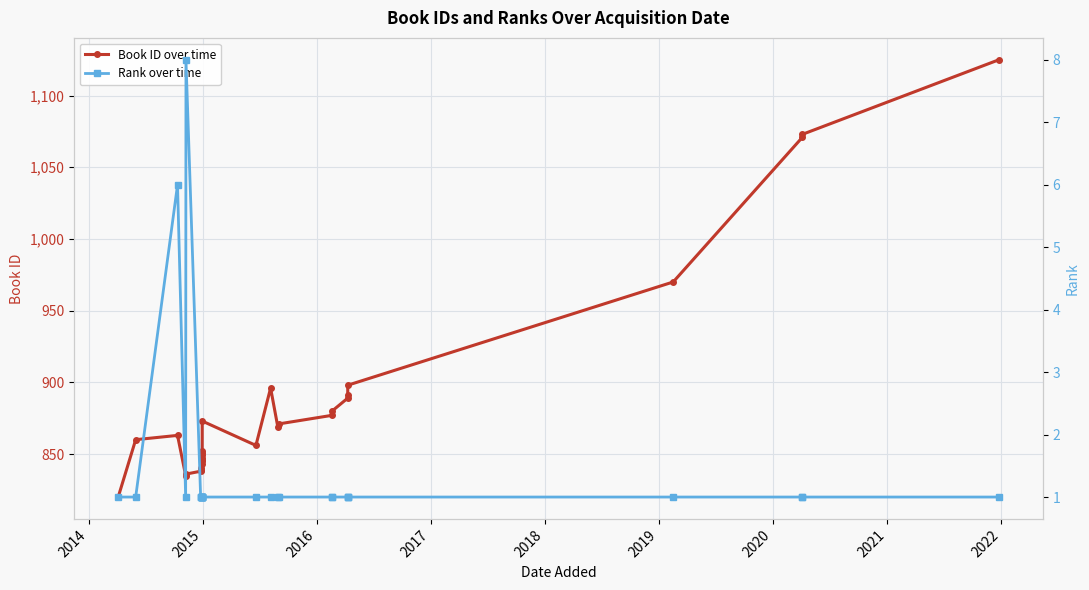

What is the value of the Book ID over time point at the 26th from the left?

970